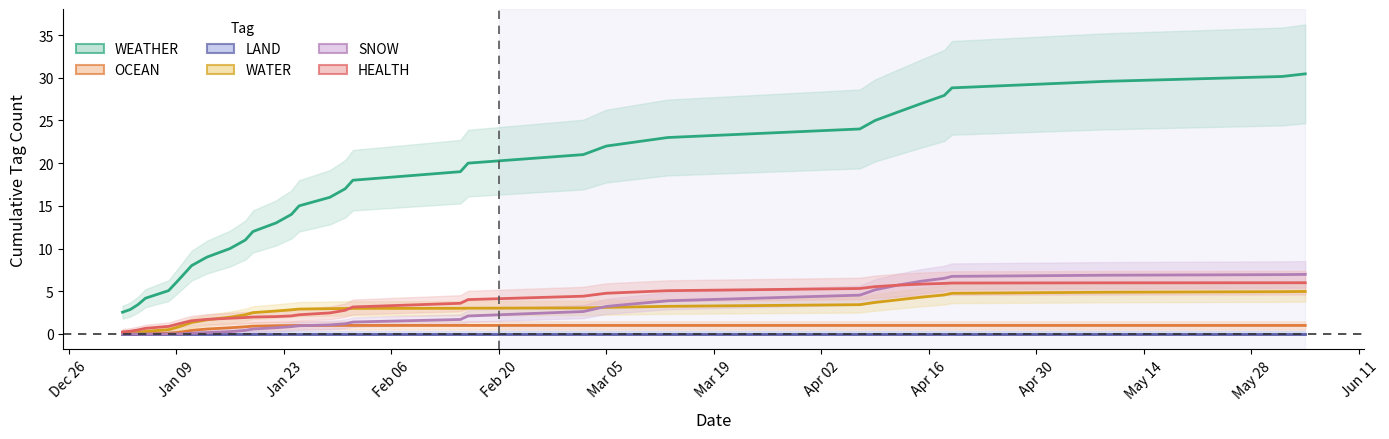

What is the label of the 2nd point from the left?

Jan 09